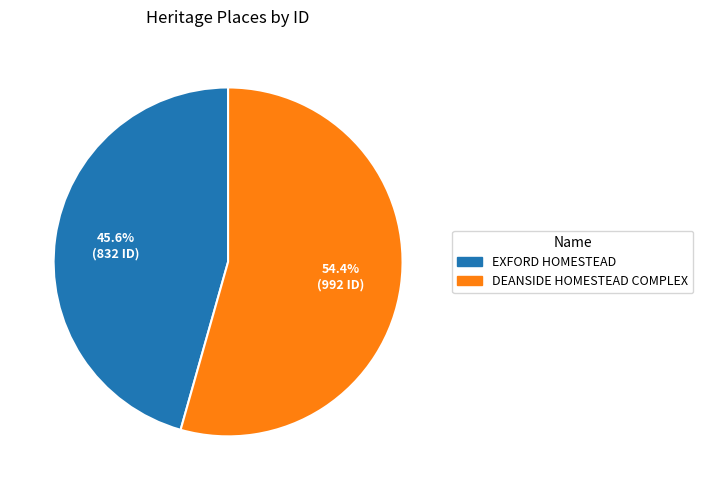

What is the ratio of the value at DEANSIDE HOMESTEAD COMPLEX to the value at EXFORD HOMESTEAD?

1.2